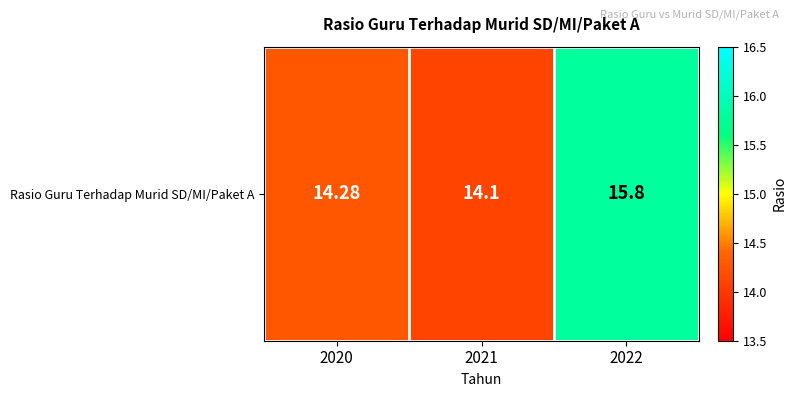

What is the difference between the maximum and minimum values?

1.7